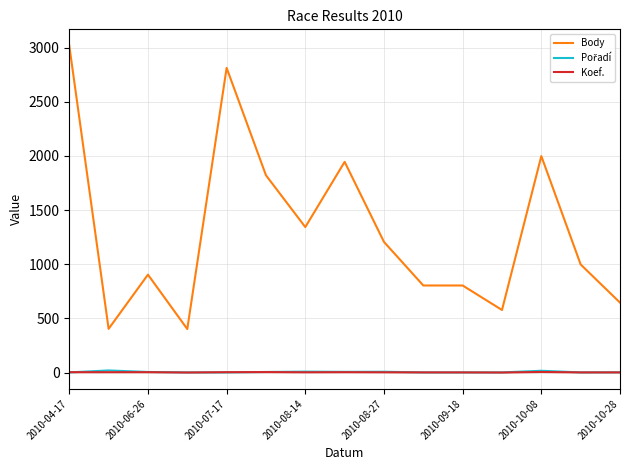

Which series has the largest total across all categories?

Body